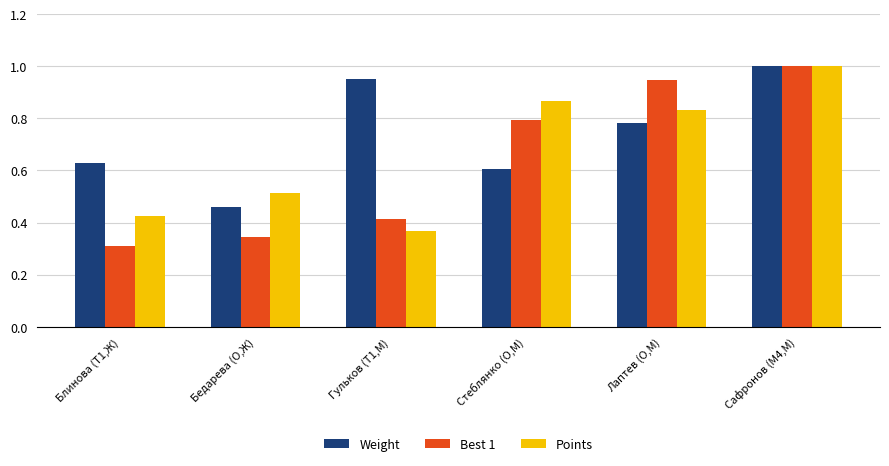

Is it true that Weight equals 0.6 at Блинова (T1,Ж)?

True